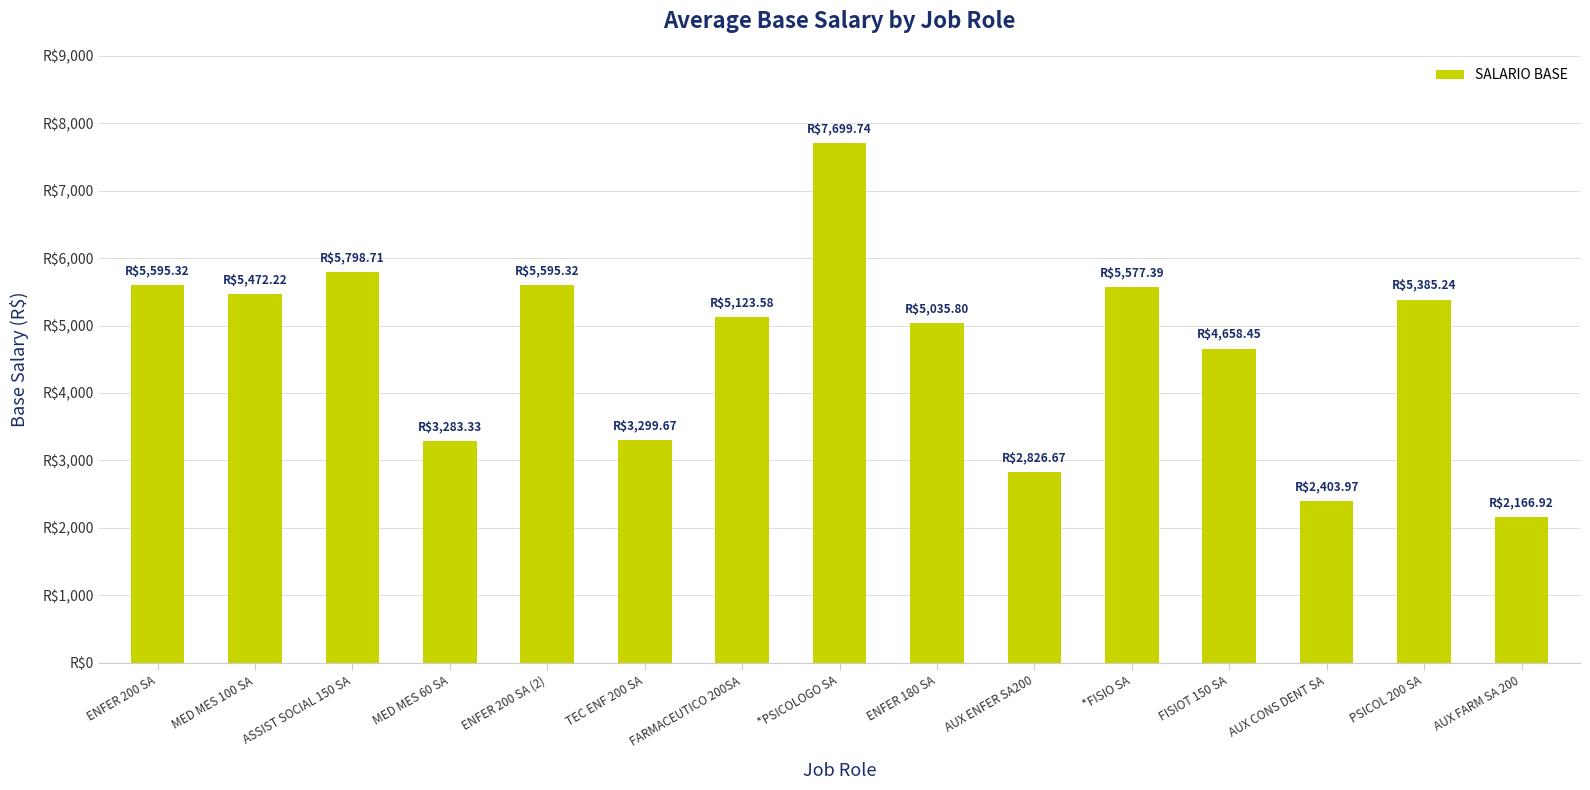

Reading left to right, list all the values displayed in this chart.

ENFER 200 SA=5595.3	MED MES 100 SA=5472.2	ASSIST SOCIAL 150 SA=5798.7	MED MES 60 SA=3283.3	ENFER 200 SA (2)=5595.3	TEC ENF 200 SA=3299.7	FARMACEUTICO 200SA=5123.6	*PSICOLOGO SA=7699.7	ENFER 180 SA=5035.8	AUX ENFER SA200=2826.7	*FISIO SA=5577.4	FISIOT 150 SA=4658.4	AUX CONS DENT SA=2404.0	PSICOL 200 SA=5385.2	AUX FARM SA 200=2166.9